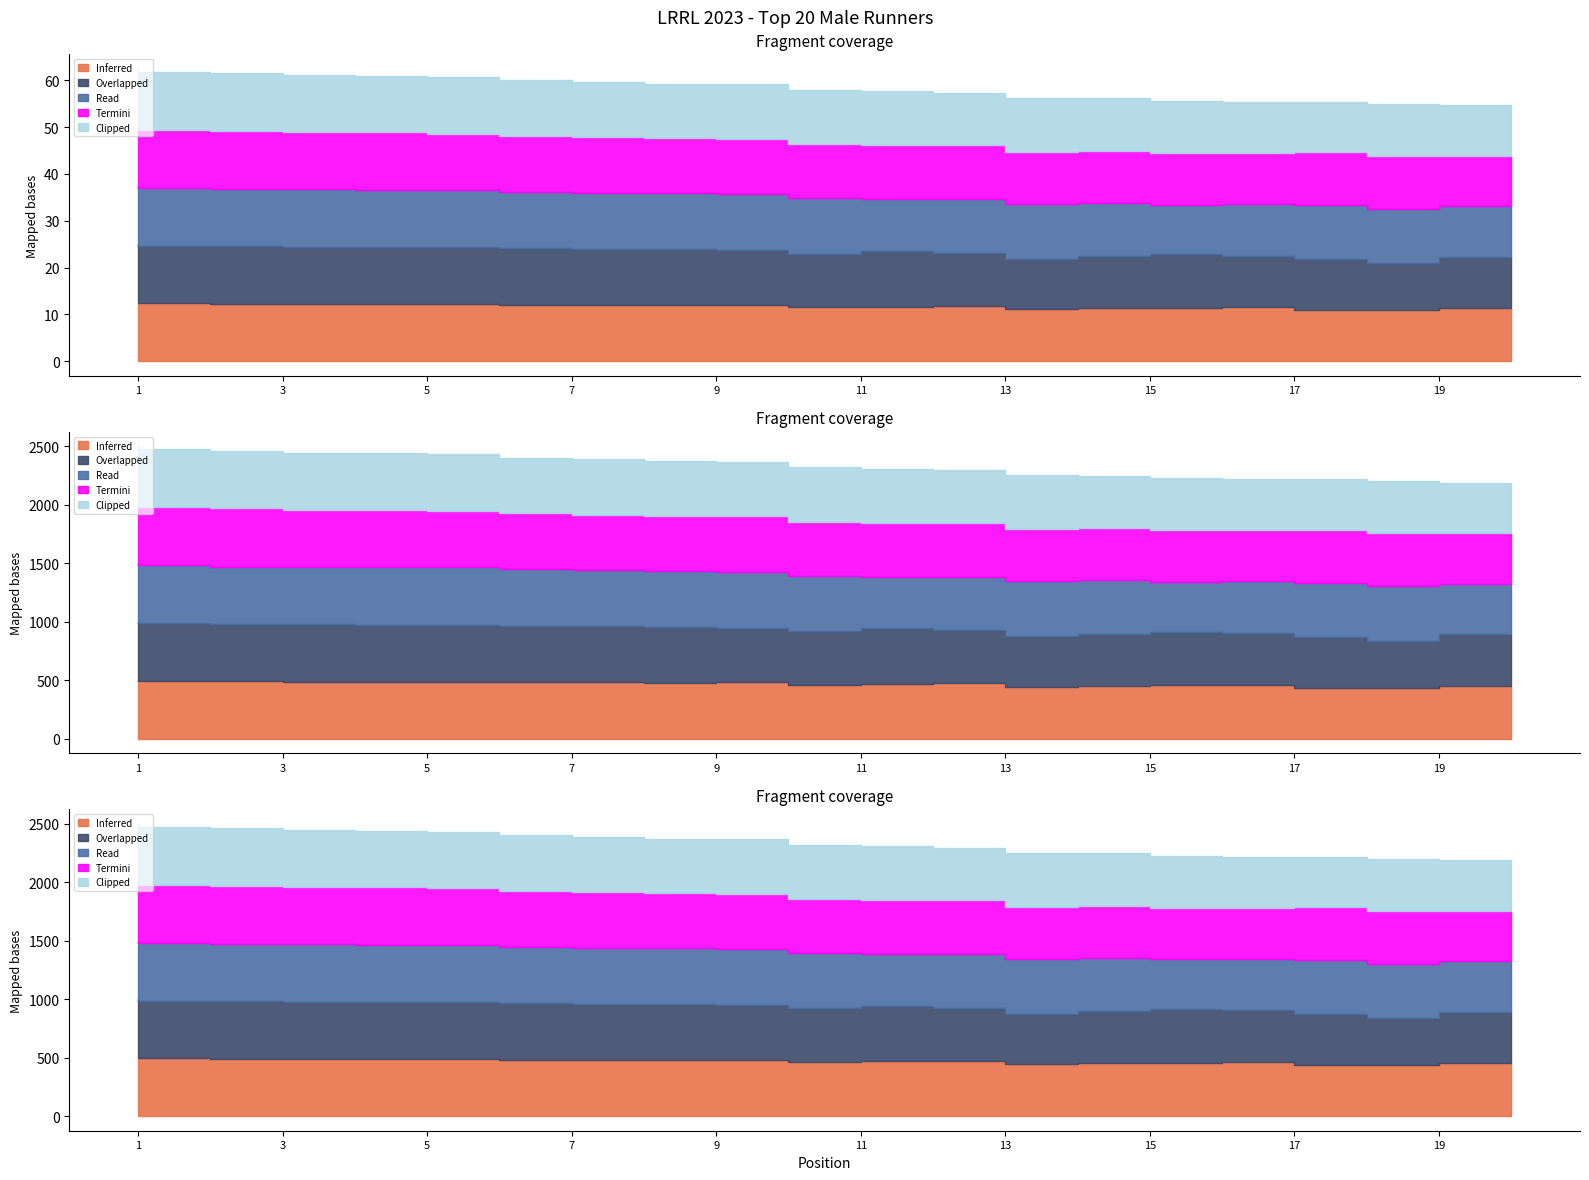

The value of Read at 16 is 425. True or false?

True